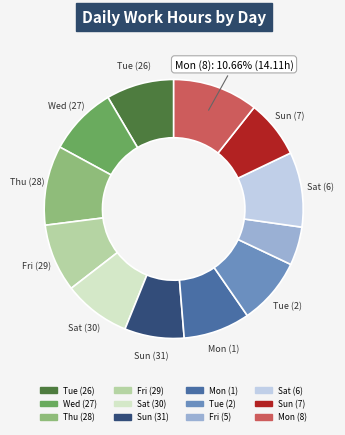

How many segments does this pie chart have?

12